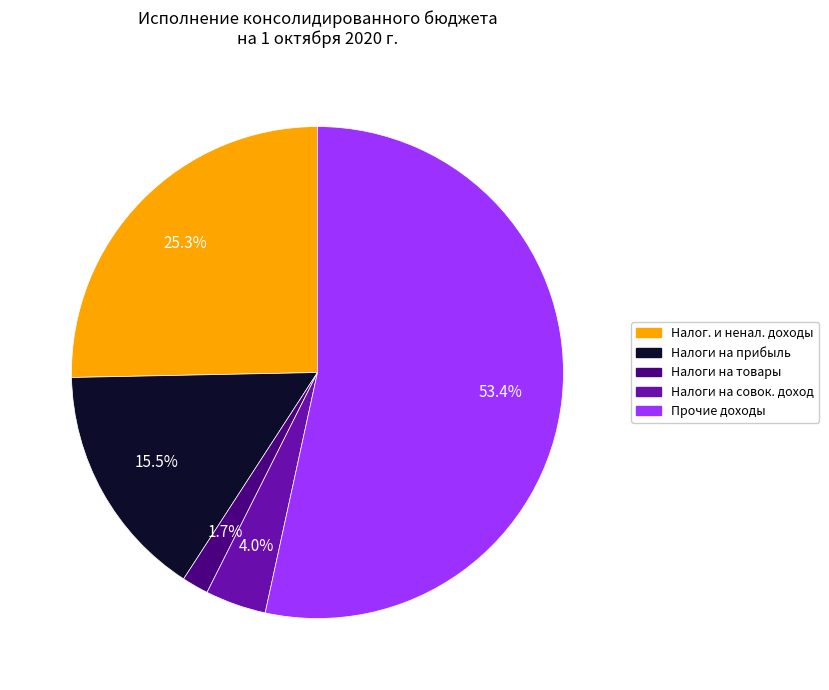

Is there a majority slice in this chart?

Yes